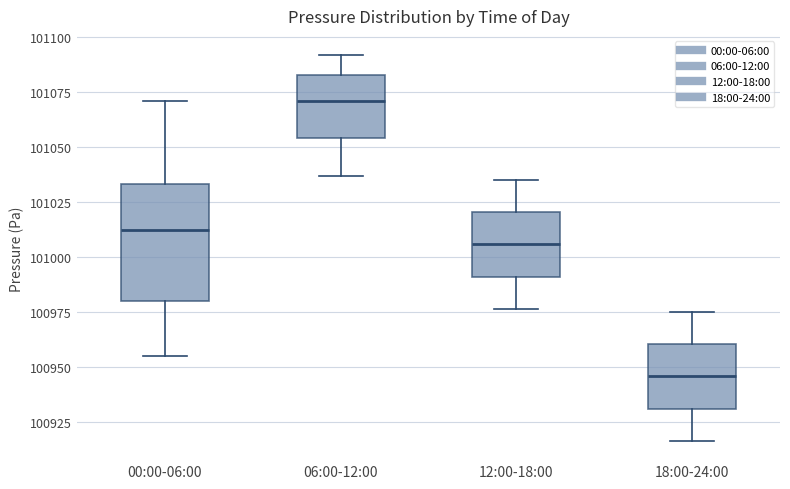

Where is the upper edge of the box for 00:00-06:00 on the y-axis? The values are not printed on the chart, so give them approximately, as read against the axis.

101035